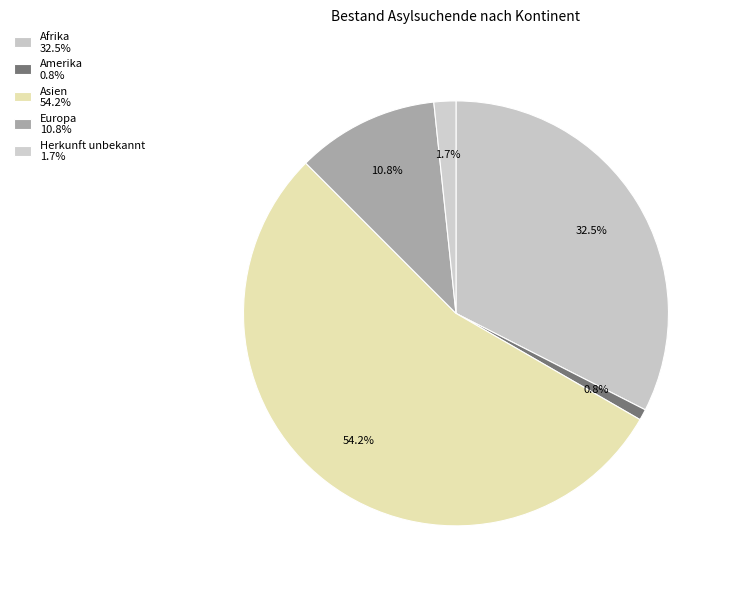

Is there a majority slice in this chart?

Yes